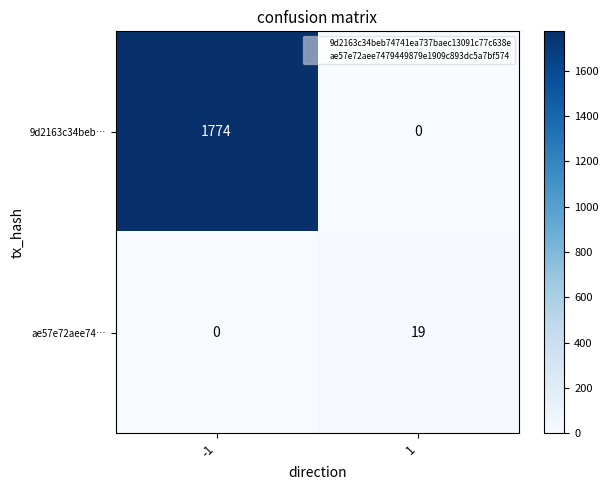

What is the highest value of the 9d2163c34beb… series?

1774